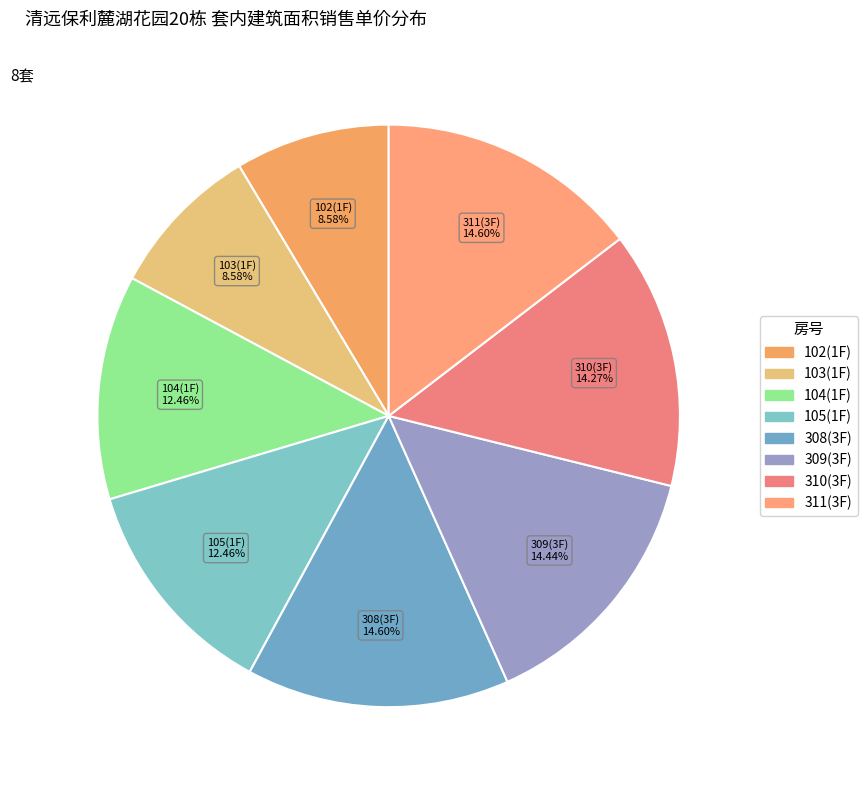

To the nearest percent, what portion does 308(3F) represent?

15%